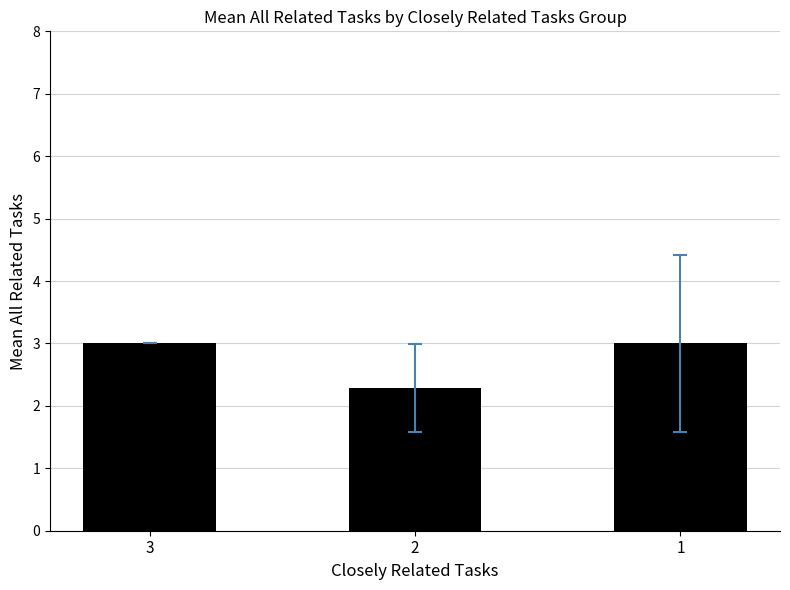

How many data points does each series have?

3